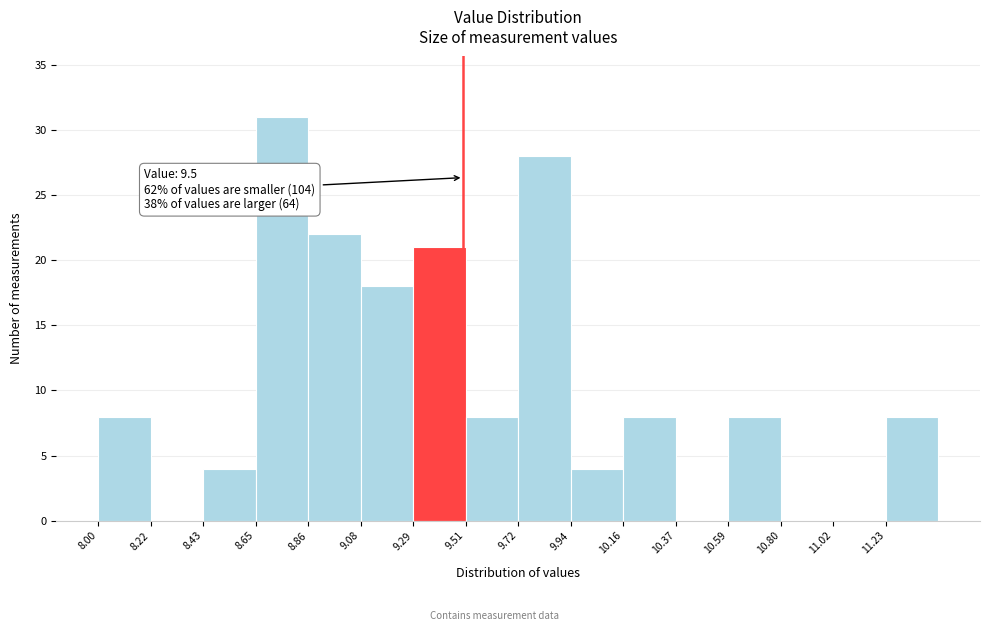

Over which range of the x-axis is the bar tallest?

8.65 to 8.85